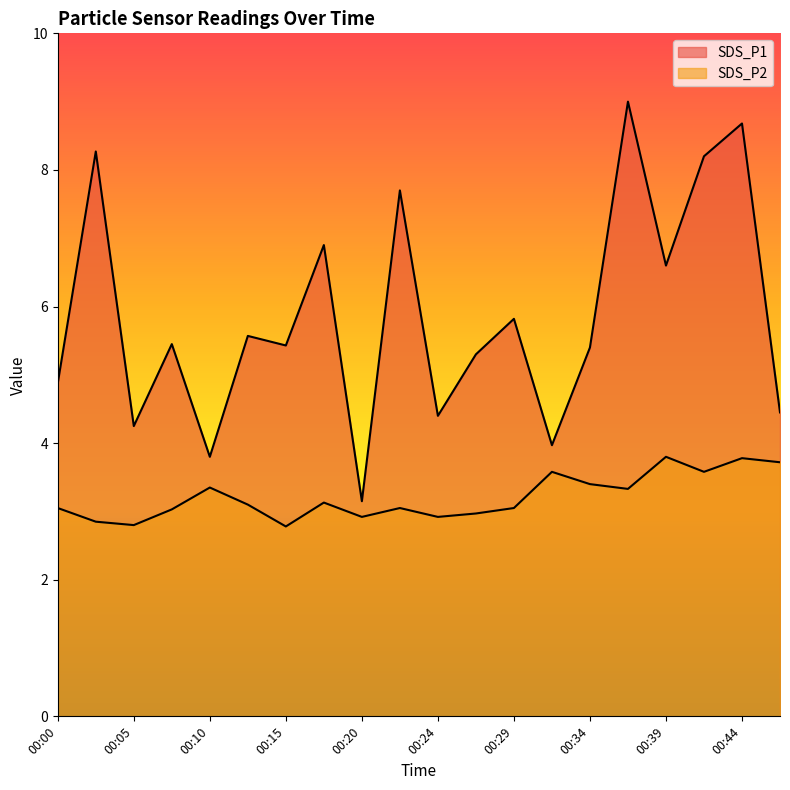

What is the value of the SDS_P1 point at the 17th from the left?

6.6